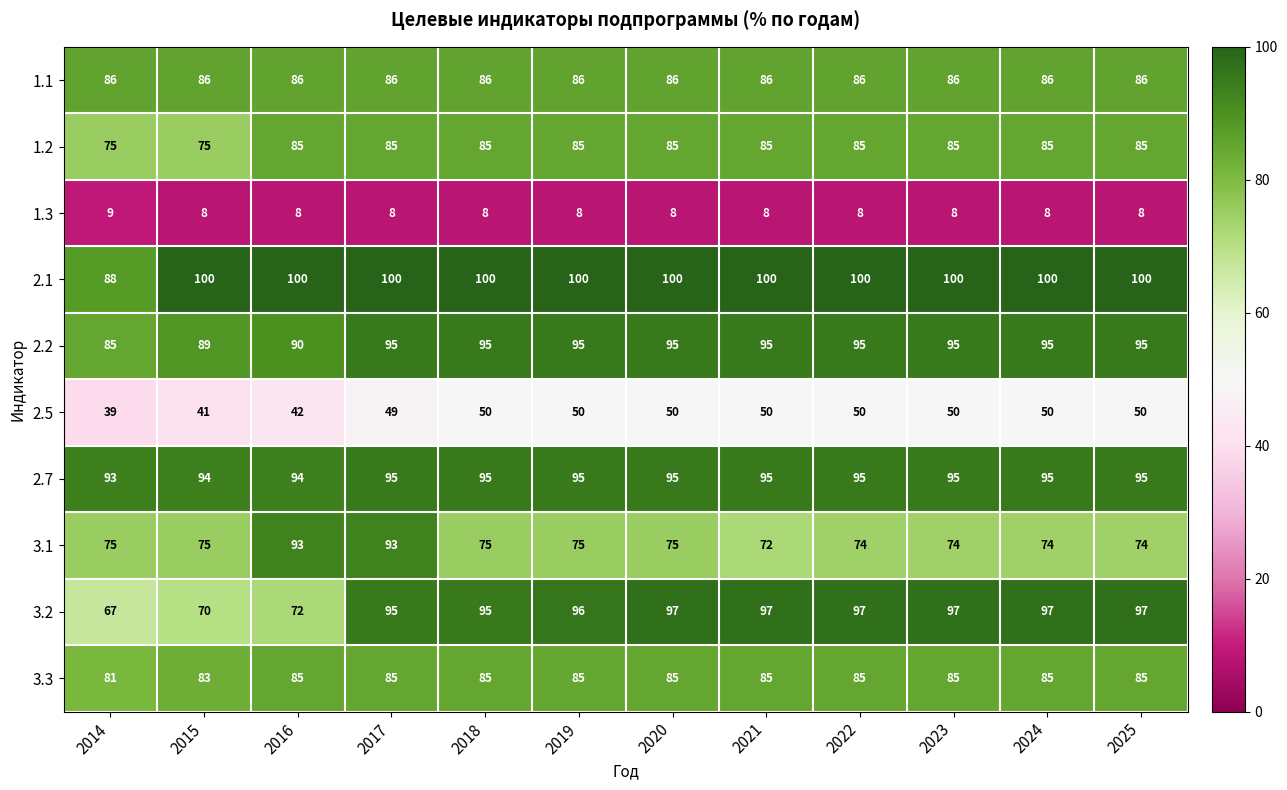

What is the minimum value for 2.1?

88